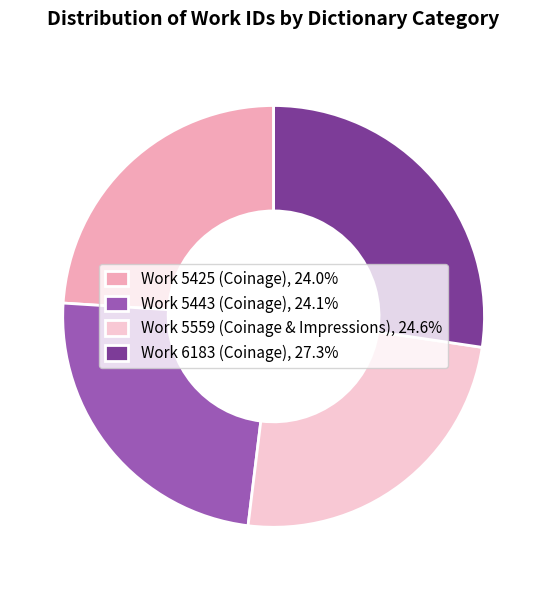

Approximately how many times larger is the value at Work 5443 (Coinage), 24.1% compared to Work 5425 (Coinage), 24.0%?

1.0